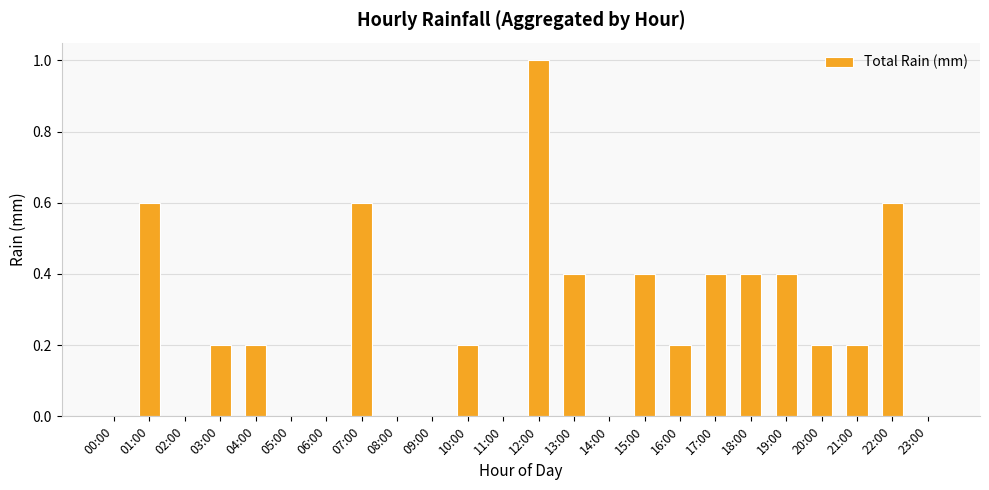

Which label corresponds to the largest value in the chart?

12:00